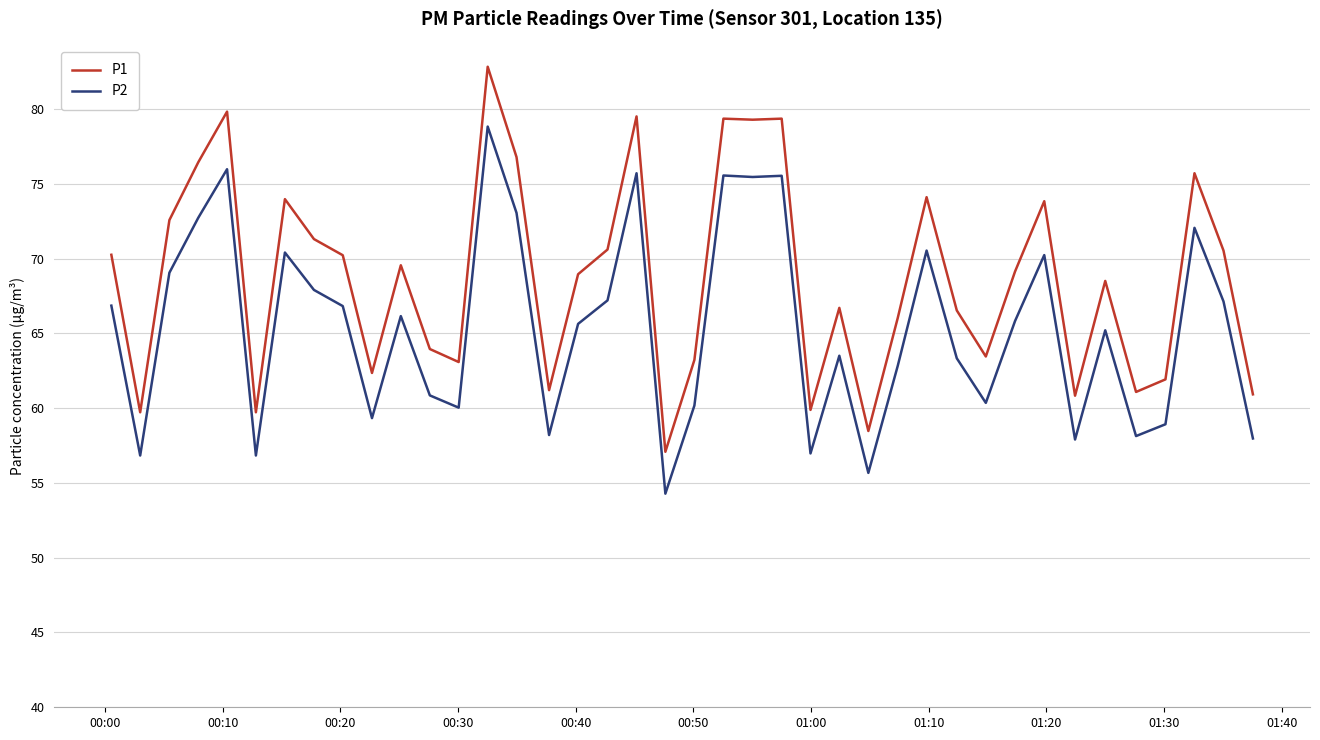

What is the maximum value for P1?

82.8